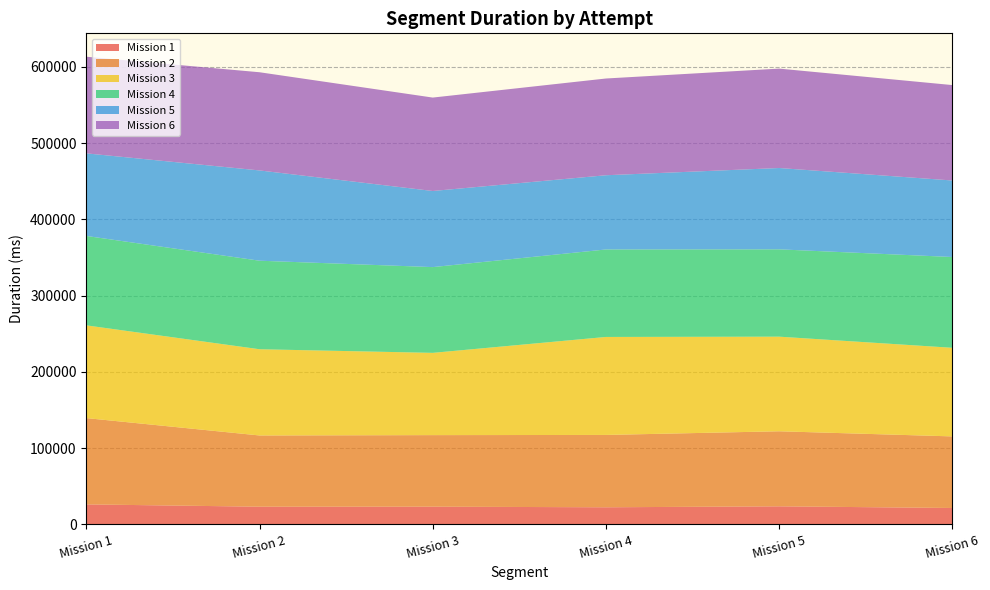

Reading left to right, extract all data points from this chart.

Mission 1: 26063	23024	23063	22256	23520	21328
Mission 2: 113183	93439	93848	94902	98431	93902
Mission 3: 121631	113087	107894	128518	124095	116220
Mission 4: 117295	116134	112495	114751	114545	119079
Mission 5: 108321	118406	99831	97359	106683	100375
Mission 6: 126764	128791	122527	126888	130382	125147